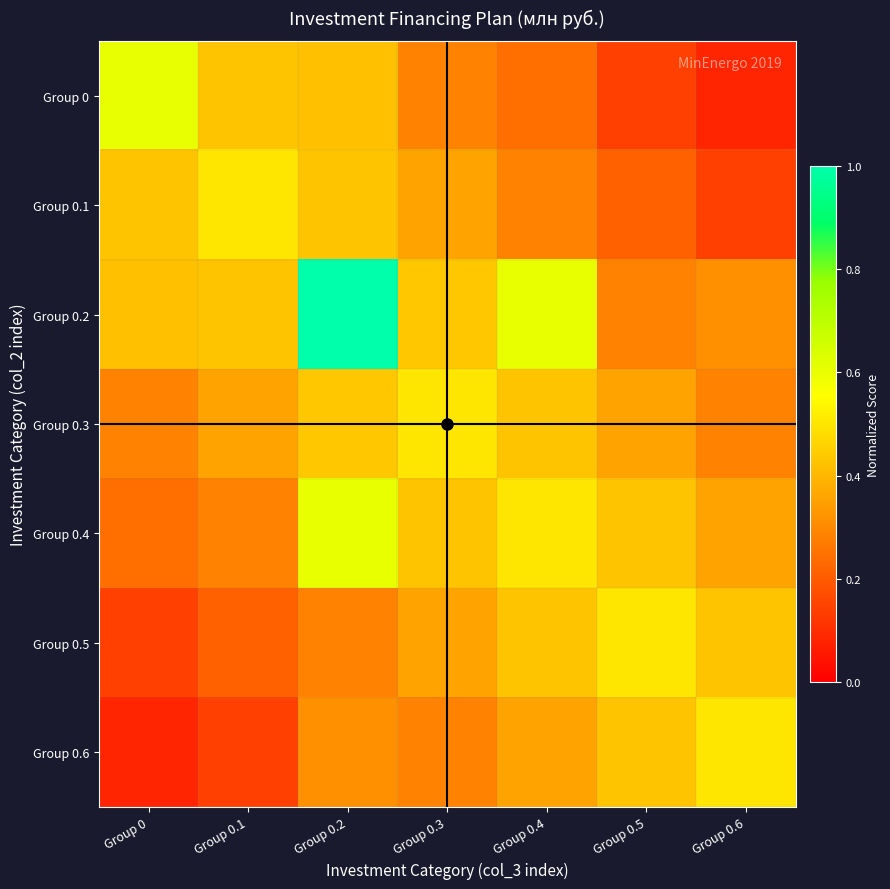

What is the total value across all series at Group 0?

2.2